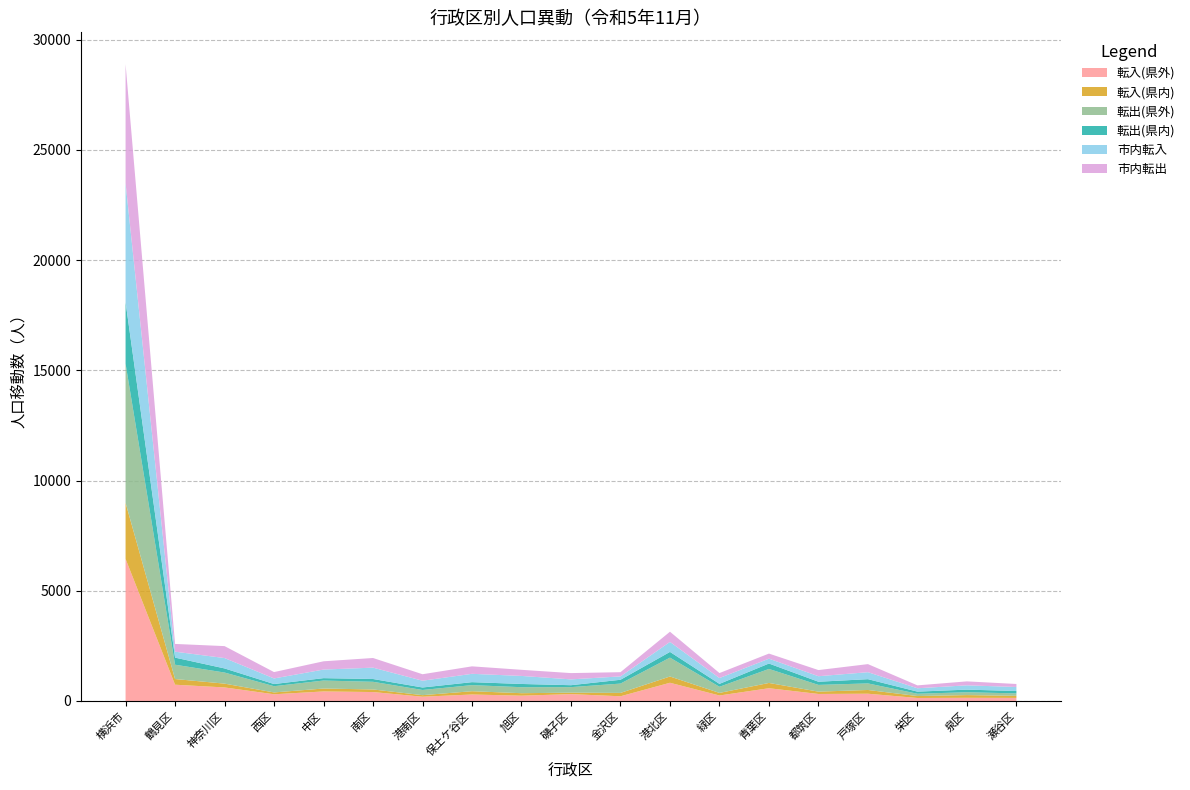

Reading left to right, what are all the values shown in this chart?

転入(県外): 横浜市=6445	鶴見区=737	神奈川区=613	西区=303	中区=431	南区=404	港南区=192	保土ケ谷区=293	旭区=239	磯子区=310	金沢区=212	港北区=825	緑区=248	青葉区=577	都筑区=317	戸塚区=328	栄区=135	泉区=143	瀬谷区=138
転入(県内): 横浜市=2543	鶴見区=258	神奈川区=173	西区=84	中区=133	南区=118	港南区=71	保土ケ谷区=149	旭区=113	磯子区=67	金沢区=153	港北区=285	緑区=117	青葉区=240	都筑区=106	戸塚区=170	栄区=88	泉区=123	瀬谷区=95
転出(県外): 横浜市=6313	鶴見区=649	神奈川区=503	西区=282	中区=362	南区=347	港南区=235	保土ケ谷区=276	旭区=272	磯子区=250	金沢区=423	港北区=855	緑区=278	青葉区=635	都筑区=305	戸塚区=298	栄区=104	泉区=130	瀬谷区=109
転出(県内): 横浜市=2796	鶴見区=322	神奈川区=187	西区=98	中区=109	南区=127	港南区=113	保土ケ谷区=135	旭区=147	磯子区=88	金沢区=173	港北区=260	緑区=132	青葉区=246	都筑区=144	戸塚区=192	栄区=96	泉区=118	瀬谷区=109
市内転入: 横浜市=5397	鶴見区=269	神奈川区=470	西区=254	中区=389	南区=515	港南区=307	保土ケ谷区=378	旭区=364	磯子区=264	金沢区=153	港北区=453	緑区=264	青葉区=220	都筑区=250	戸塚区=317	栄区=153	泉区=194	瀬谷区=183
市内転出: 横浜市=5396	鶴見区=352	神奈川区=542	西区=289	中区=375	南区=438	港南区=294	保土ケ谷区=339	旭区=278	磯子区=285	金沢区=191	港北区=463	緑区=227	青葉区=231	都筑区=279	戸塚区=366	栄区=131	泉区=180	瀬谷区=136